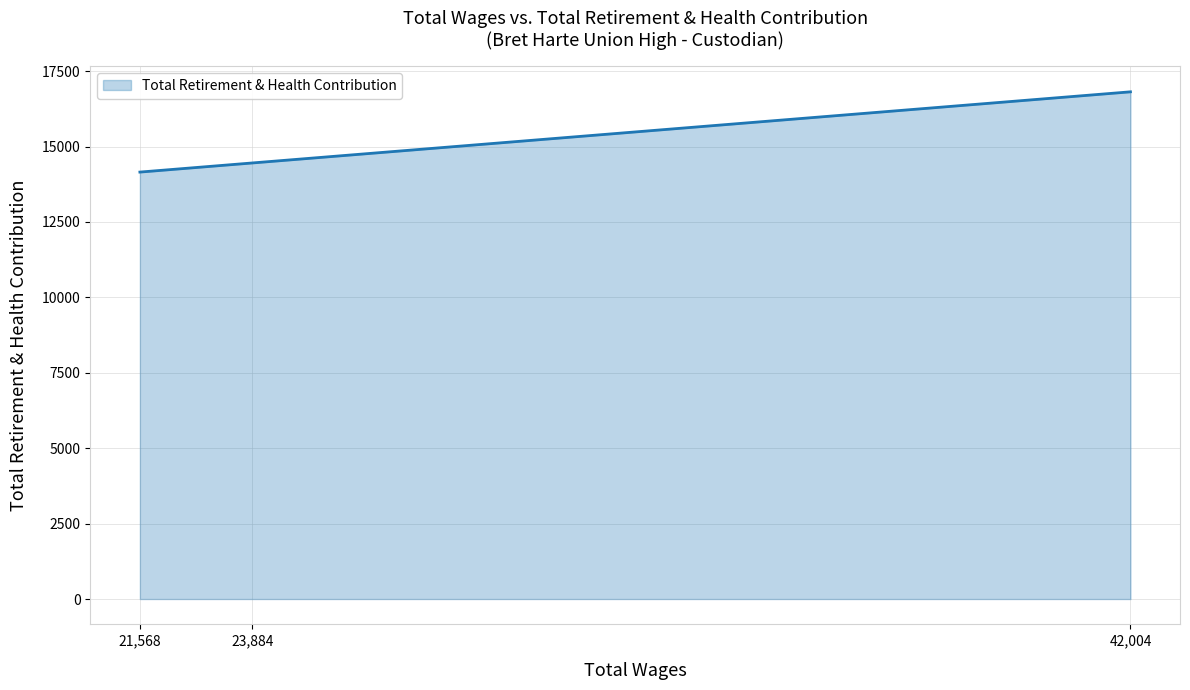

What is the sum of the values at 23,884 and 21,568?

28612